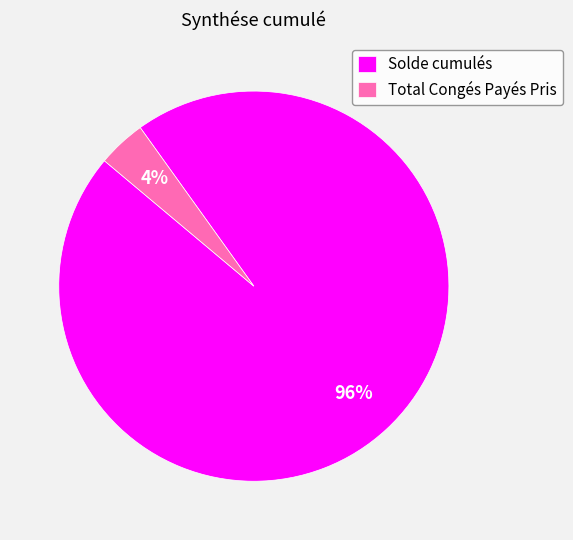

Between Solde cumulés and Total Congés Payés Pris, which is larger?

Solde cumulés